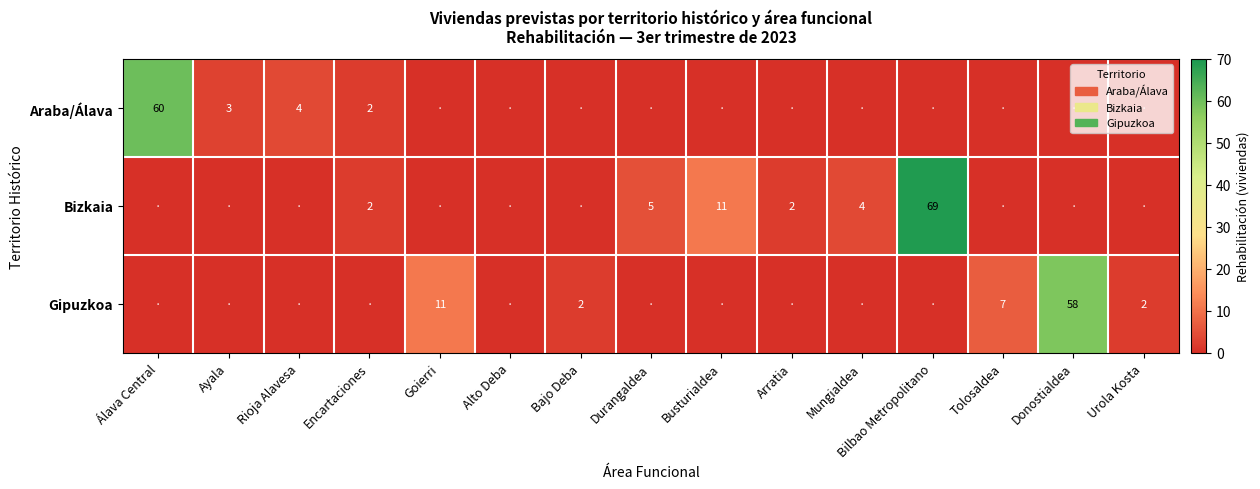

The value of Bizkaia at Busturialdea is 4. True or false?

False